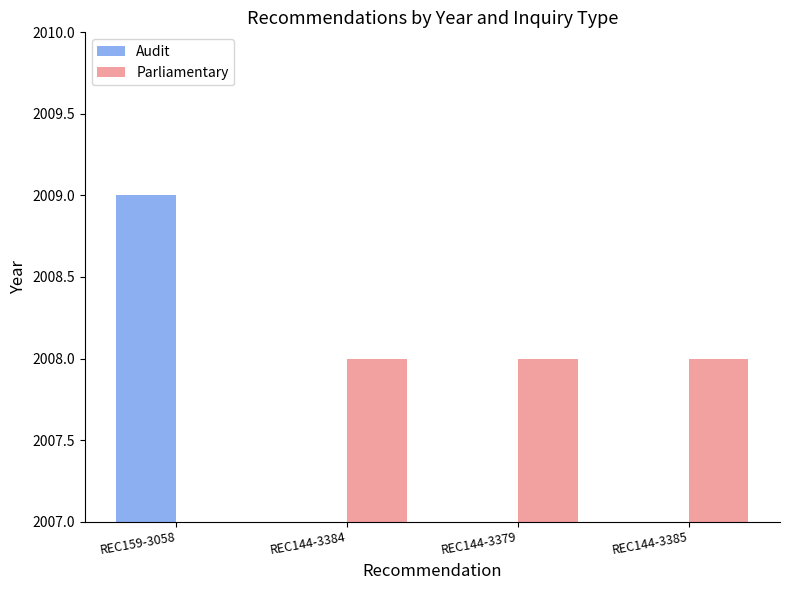

Reading left to right, what are all the values shown in this chart?

Audit: 2009	0	0	0
Parliamentary: 0	2008	2008	2008